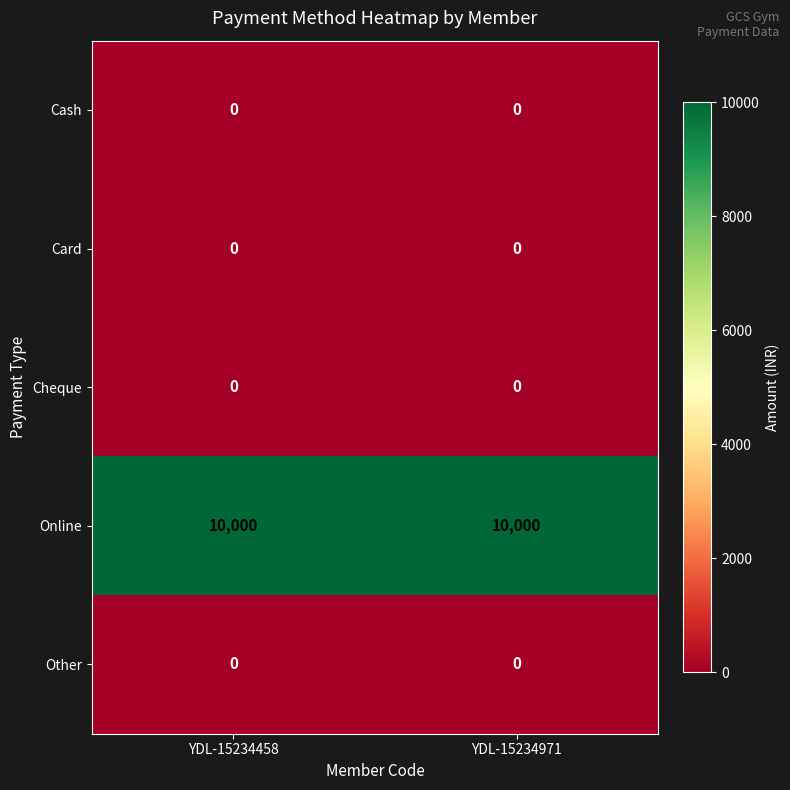

What is the greatest value displayed?

10000